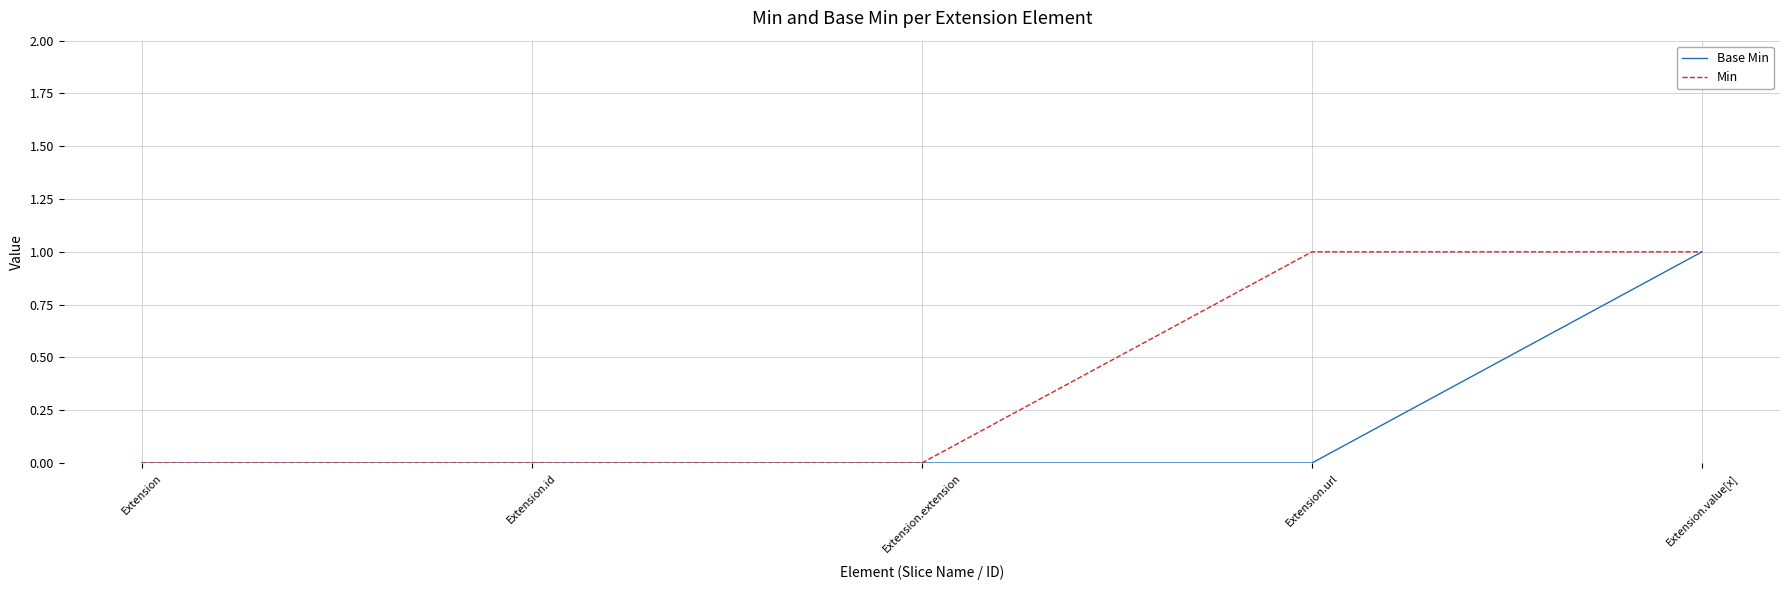

What is the highest value of the Base Min series?

1